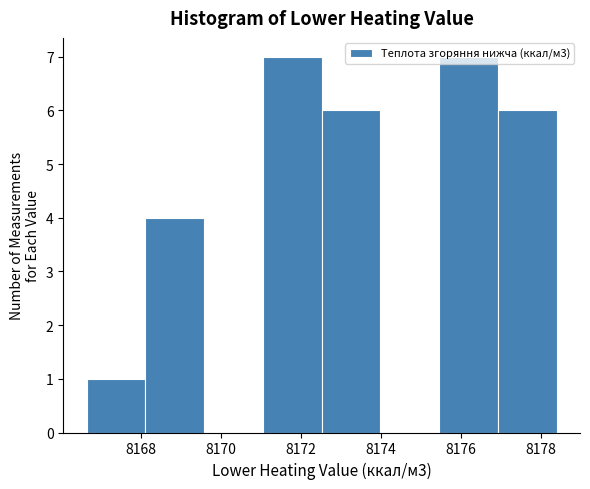

Reading left to right, list every bar in this chart as the range it spans on the x-axis followed by its height. Neither the bar edges nor the heights are printed on the chart, so give them approximately, as read against the axes.

8166.6 to 8168.2: 1
8168.2 to 8169.6: 4
8169.6 to 8171.0: 0
8171.0 to 8172.6: 7
8172.6 to 8174.0: 6
8174.0 to 8175.4: 0
8175.4 to 8177.0: 7
8177.0 to 8178.4: 6